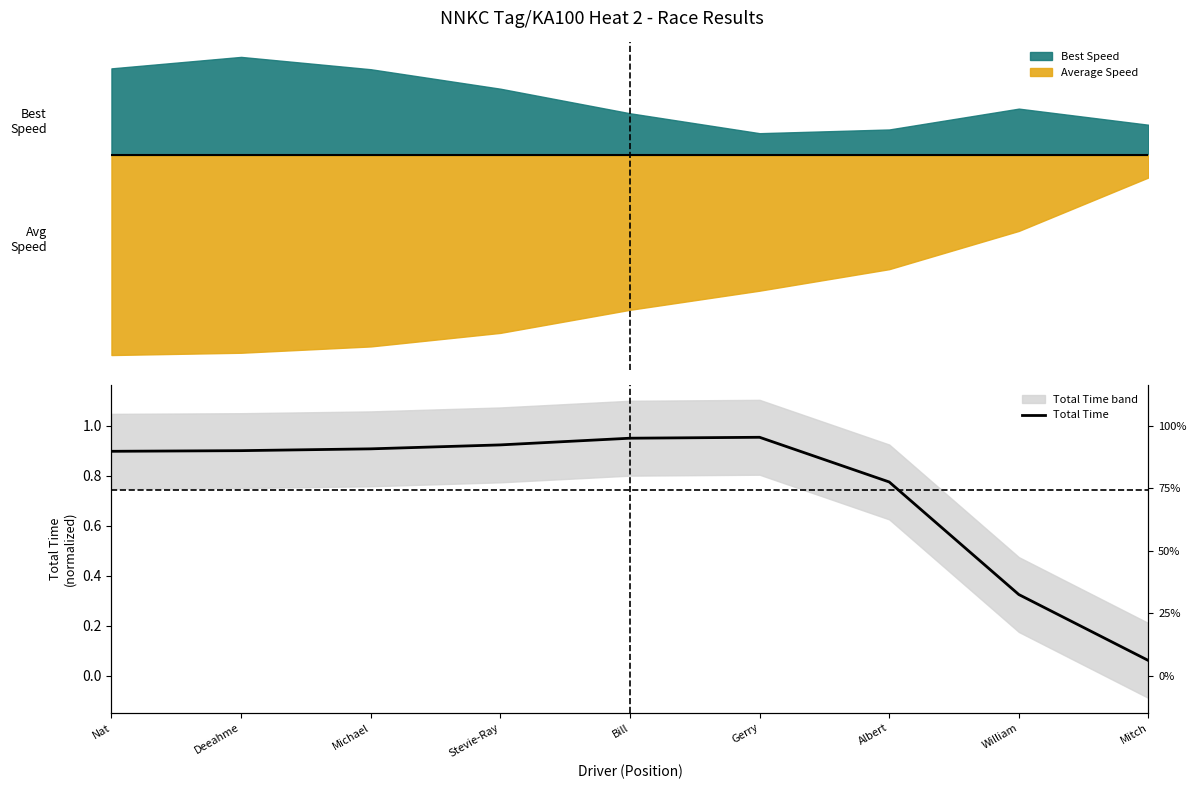

How many lines are shown in the chart?

1